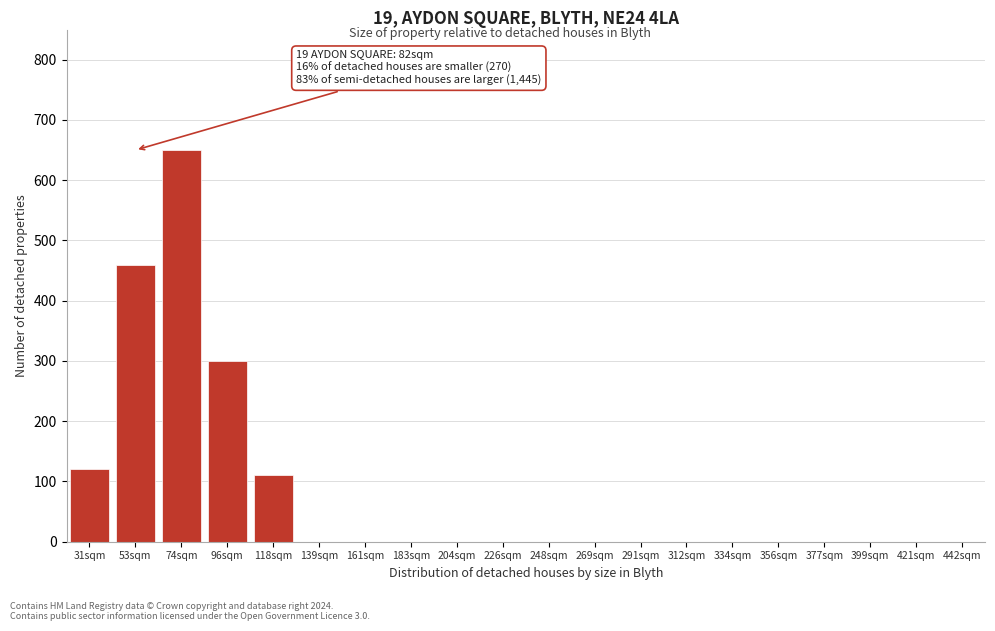

Reading left to right, transcribe all the data shown in this chart.

31sqm=120	53sqm=460	74sqm=650	96sqm=300	118sqm=110	139sqm=0	161sqm=0	183sqm=0	204sqm=0	226sqm=0	248sqm=0	269sqm=0	291sqm=0	312sqm=0	334sqm=0	356sqm=0	377sqm=0	399sqm=0	421sqm=0	442sqm=0